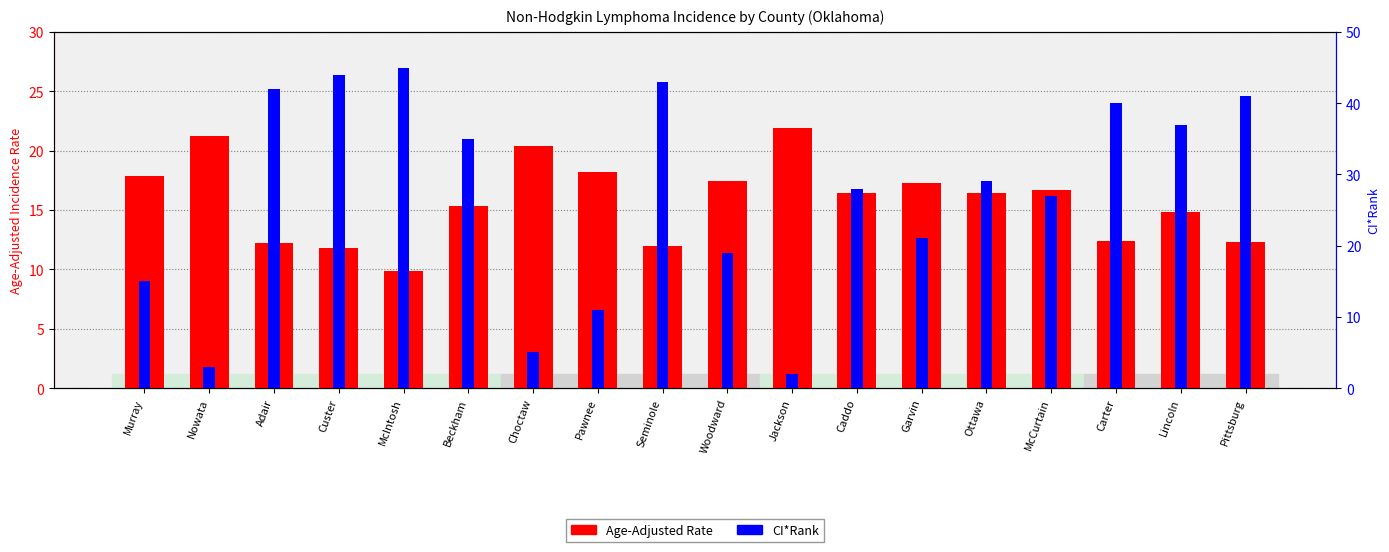

Which series changed the most between Choctaw and Ottawa?

CI*Rank